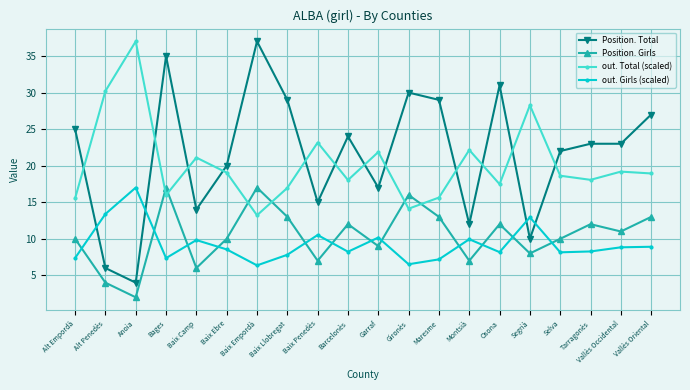

At which category does Position. Total reach its first local peak?

Bages